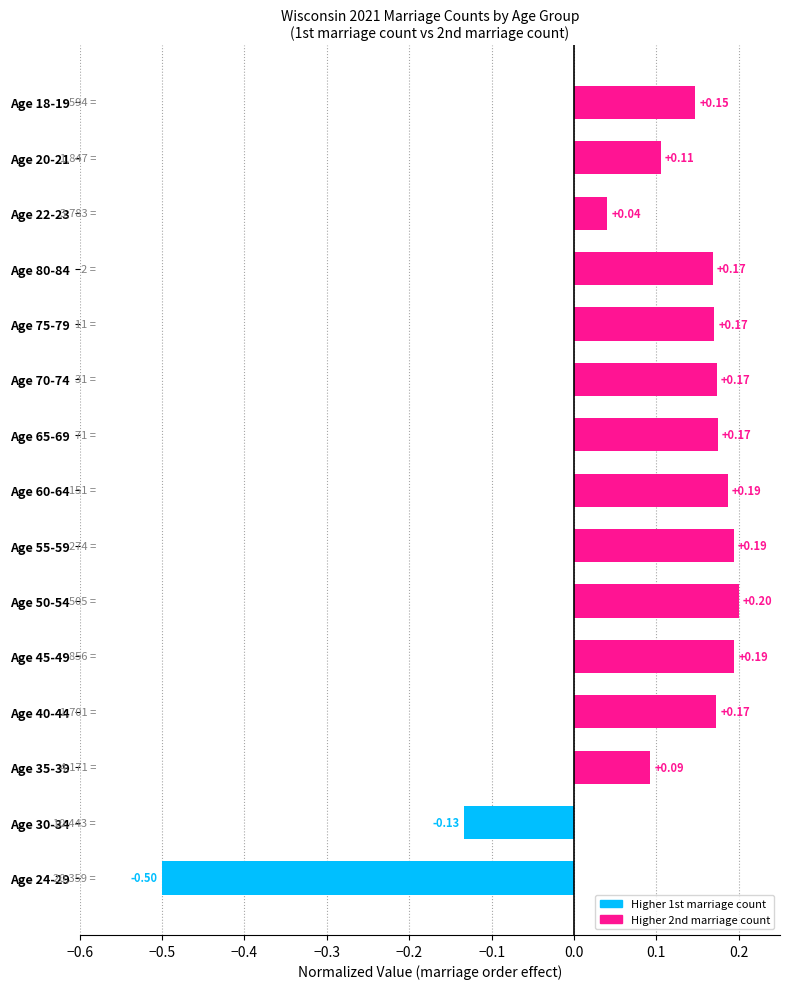

What is the difference between the maximum and second lowest values?

0.3